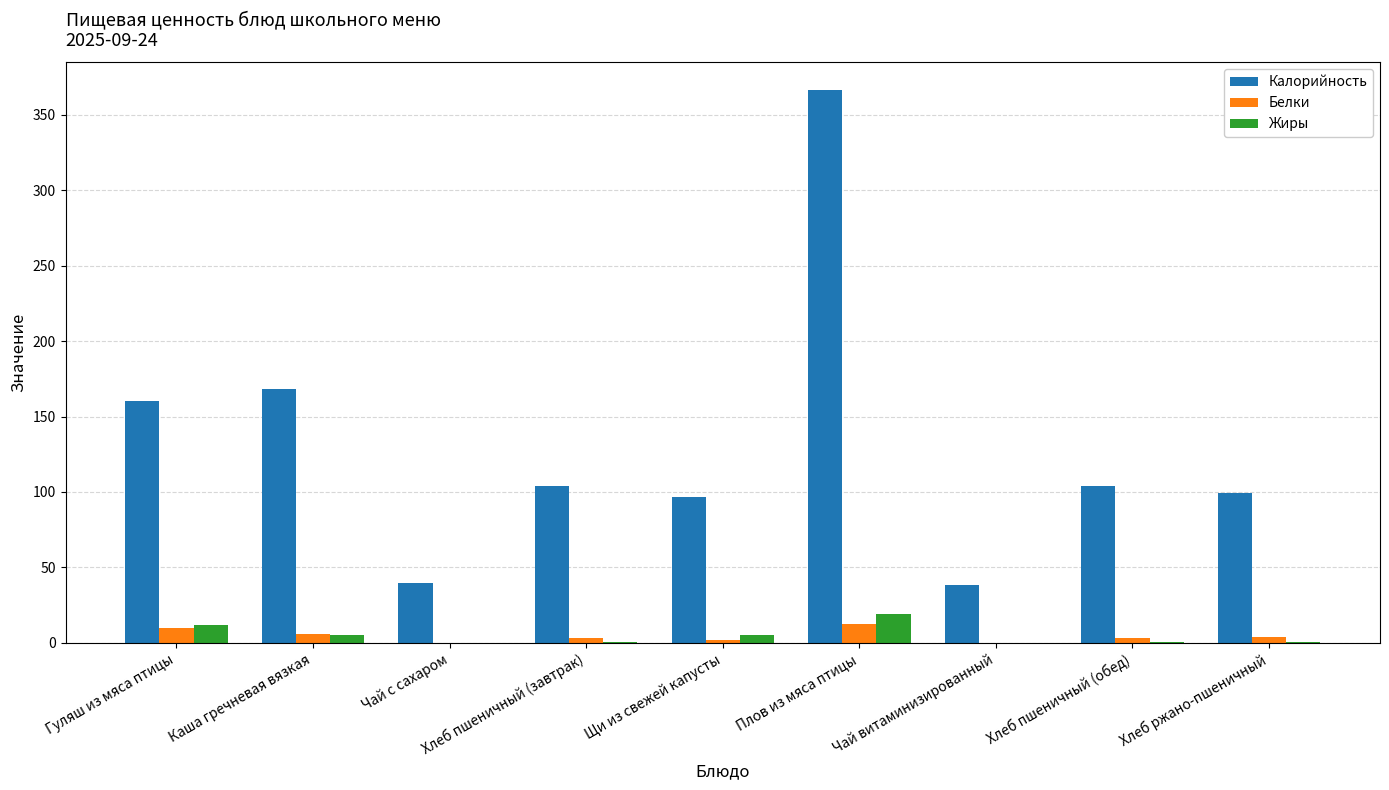

True or false: Жиры has a value of 0.0 at Чай с сахаром.

True